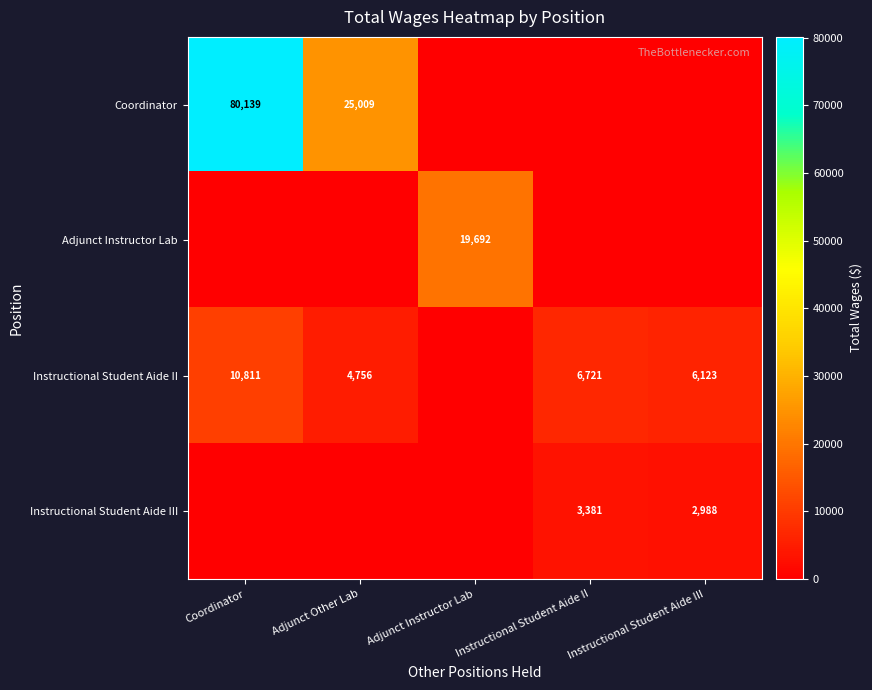

The Instructional Student Aide III series shows 2988 at Instructional Student Aide III. True or false?

True